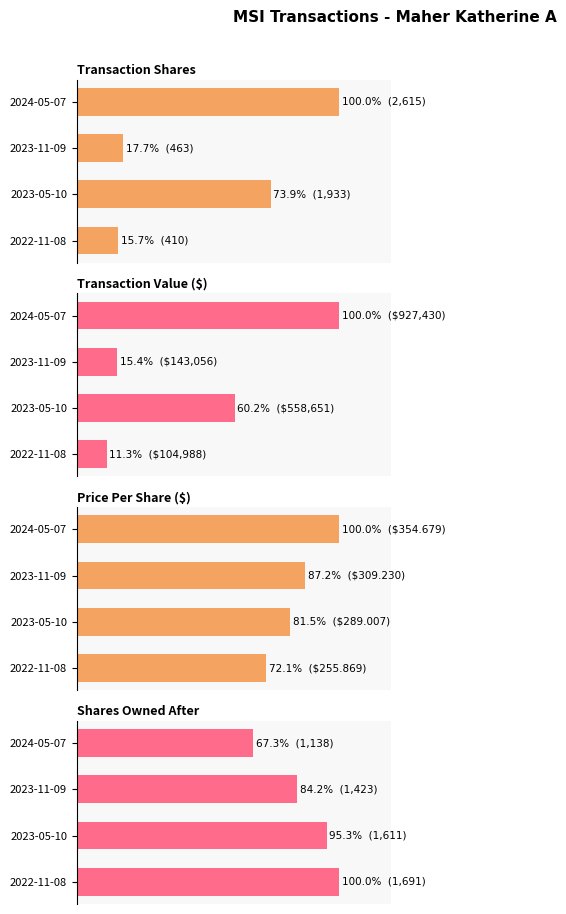

Which series changed the most between 2023-11-09 and 2022-11-08?

Shares Owned After